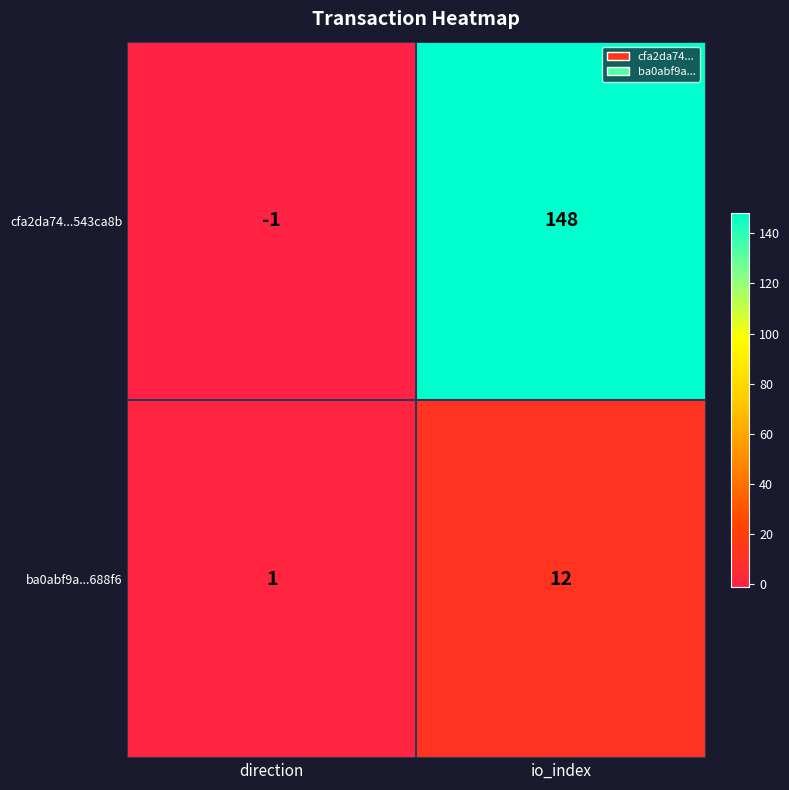

At direction, list the series in order from smallest to largest.

cfa2da74...543ca8b, ba0abf9a...688f6